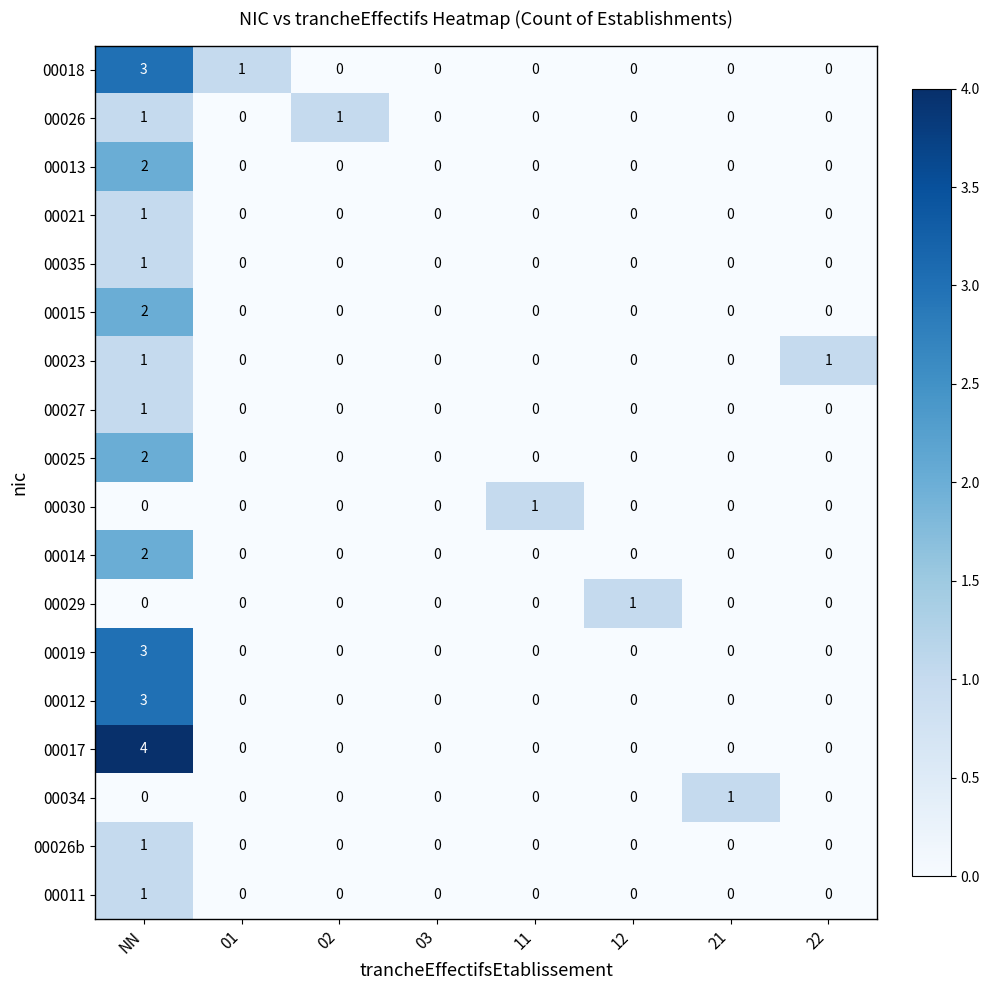

Is the value of 00015 at NN greater than the value of 00026b at 03?

Yes